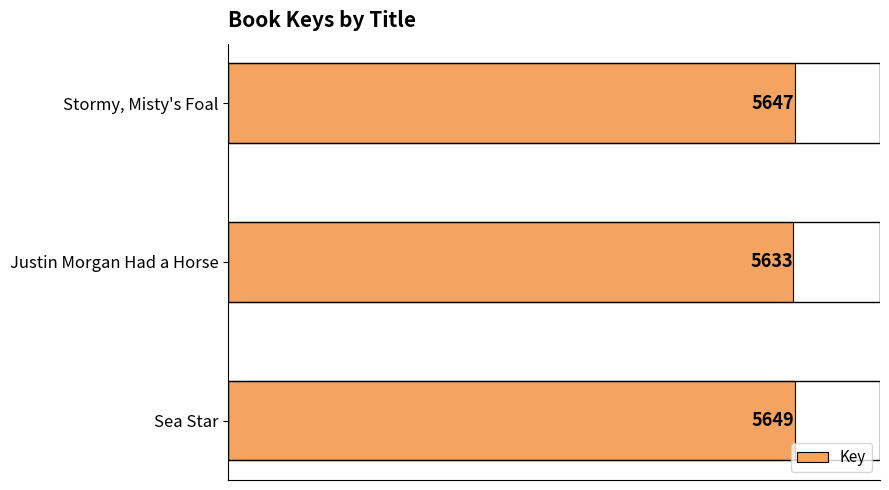

How many bars are there in total?

3